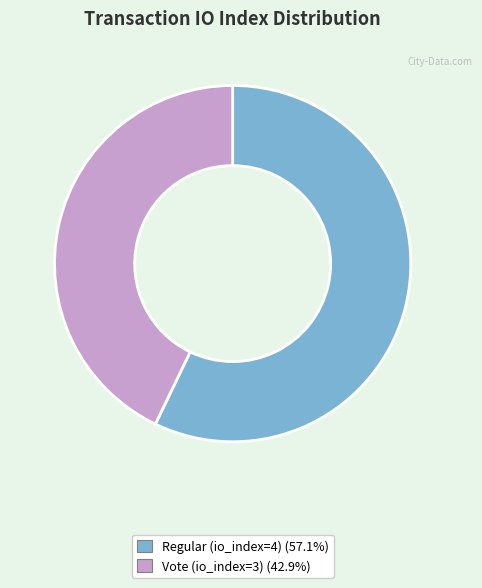

How many segments does this pie chart have?

2